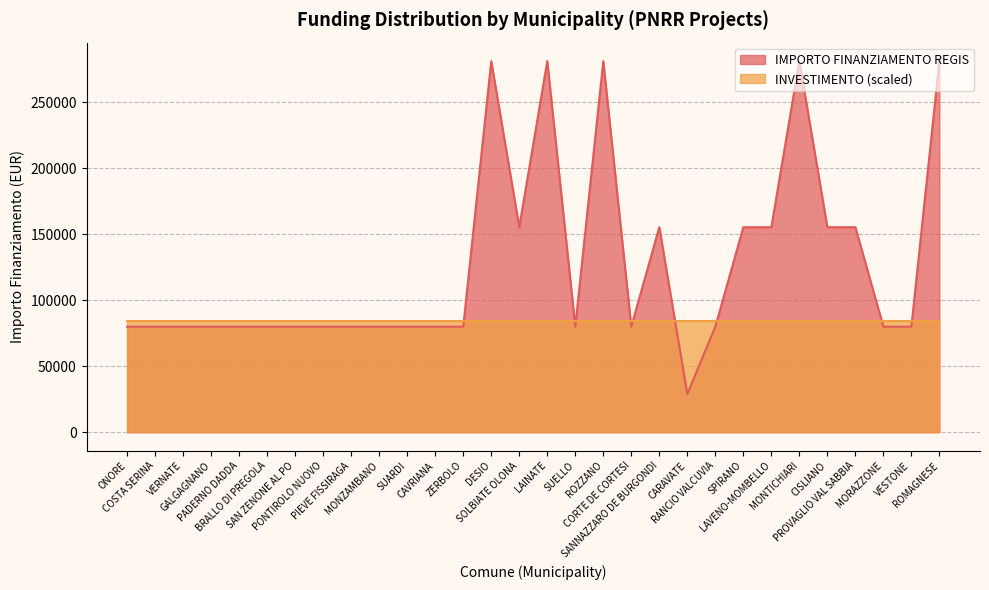

Reading left to right, transcribe all the data shown in this chart.

ONORE=79922	COSTA SERINA=79922	VERNATE=79922	GALGAGNANO=79922	PADERNO DADDA=79922	BRALLO DI PREGOLA=79922	SAN ZENONE AL PO=79922	PONTIROLO NUOVO=79922	PIEVE FISSIRAGA=79922	MONZAMBANO=79922	SUARDI=79922	CAVRIANA=79922	ZERBOLO=79922	DESIO=280932	SOLBIATE OLONA=155234	LAINATE=280932	SUELLO=79922	ROZZANO=280932	CORTE DE CORTESI=79922	SANNAZZARO DE BURGONDI=155234	CARAVATE=28902	RANCIO VALCUVIA=79922	SPIRANO=155234	LAVENO-MOMBELLO=155234	MONTICHIARI=280932	CISLIANO=155234	PROVAGLIO VAL SABBIA=155234	MORAZZONE=79922	VESTONE=79922	ROMAGNESE=280932